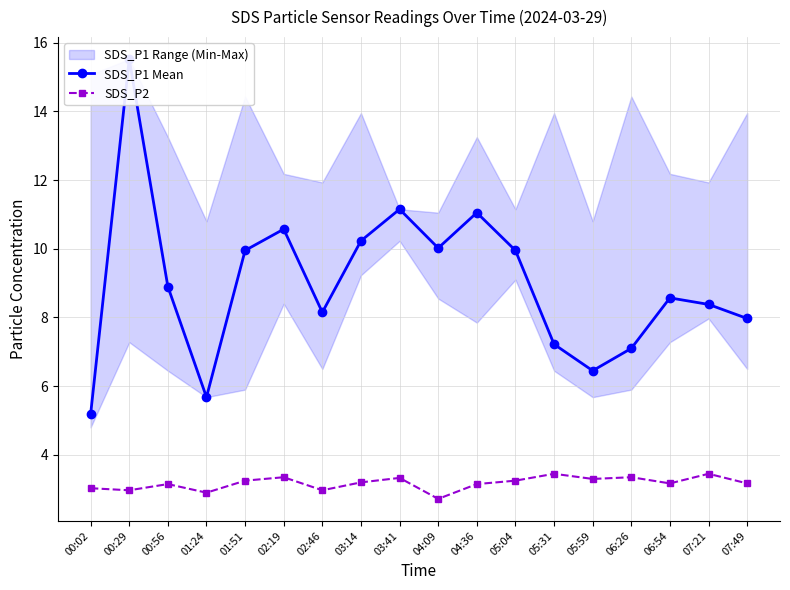

Is it true that SDS_P2 equals 3.8 at 01:24?

False